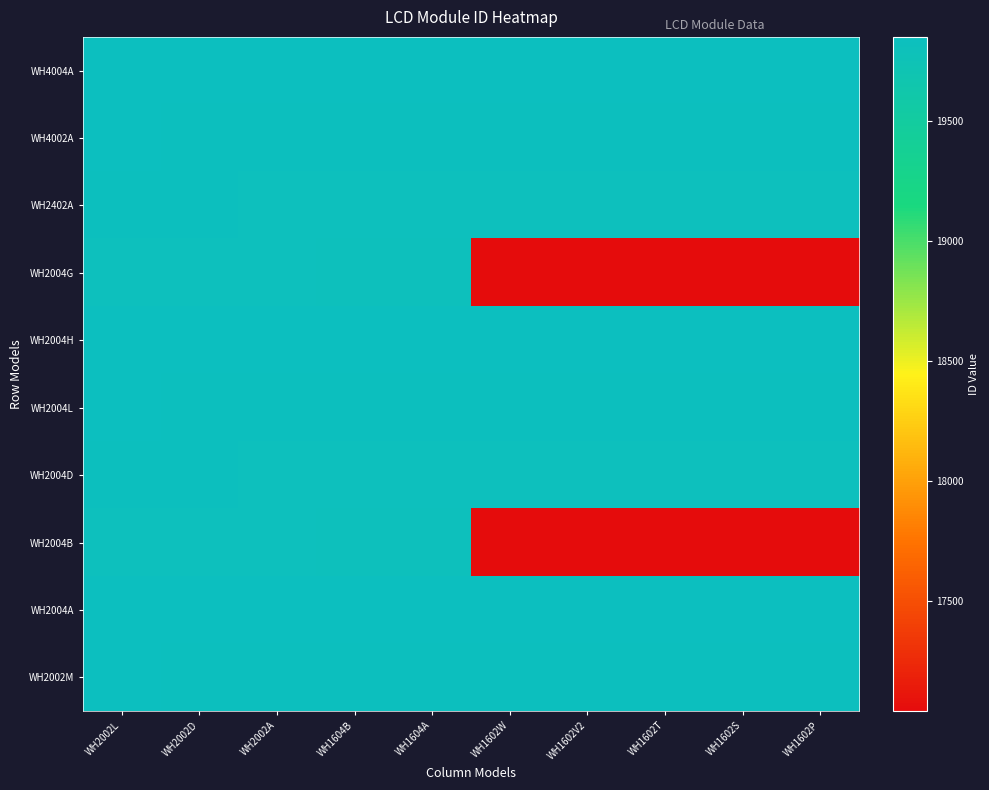

Reading left to right, transcribe all the data shown in this chart.

WH4004A: WH2002L=19852	WH2002D=19851	WH2002A=19850	WH1604B=19849	WH1604A=19848	WH1602W=19847	WH1602V2=19846	WH1602T=19845	WH1602S=19844	WH1602P=19843
WH4002A: WH2002L=19842	WH2002D=19841	WH2002A=19840	WH1604B=19839	WH1604A=19838	WH1602W=19837	WH1602V2=19836	WH1602T=19835	WH1602S=19834	WH1602P=19833
WH2402A: WH2002L=19832	WH2002D=19831	WH2002A=19830	WH1604B=19829	WH1604A=19828	WH1602W=19827	WH1602V2=19826	WH1602T=19825	WH1602S=19824	WH1602P=19823
WH2004G: WH2002L=19822	WH2002D=19821	WH2002A=19820	WH1604B=19819	WH1604A=19818	WH1602W=17045	WH1602V2=17044	WH1602T=17043	WH1602S=17042	WH1602P=17041
WH2004H: WH2002L=19852	WH2002D=19851	WH2002A=19850	WH1604B=19849	WH1604A=19848	WH1602W=19847	WH1602V2=19846	WH1602T=19845	WH1602S=19844	WH1602P=19843
WH2004L: WH2002L=19842	WH2002D=19841	WH2002A=19840	WH1604B=19839	WH1604A=19838	WH1602W=19837	WH1602V2=19836	WH1602T=19835	WH1602S=19834	WH1602P=19833
WH2004D: WH2002L=19832	WH2002D=19831	WH2002A=19830	WH1604B=19829	WH1604A=19828	WH1602W=19827	WH1602V2=19826	WH1602T=19825	WH1602S=19824	WH1602P=19823
WH2004B: WH2002L=19822	WH2002D=19821	WH2002A=19820	WH1604B=19819	WH1604A=19818	WH1602W=17045	WH1602V2=17044	WH1602T=17043	WH1602S=17042	WH1602P=17041
WH2004A: WH2002L=19852	WH2002D=19851	WH2002A=19850	WH1604B=19849	WH1604A=19848	WH1602W=19847	WH1602V2=19846	WH1602T=19845	WH1602S=19844	WH1602P=19843
WH2002M: WH2002L=19842	WH2002D=19841	WH2002A=19840	WH1604B=19839	WH1604A=19838	WH1602W=19837	WH1602V2=19836	WH1602T=19835	WH1602S=19834	WH1602P=19833